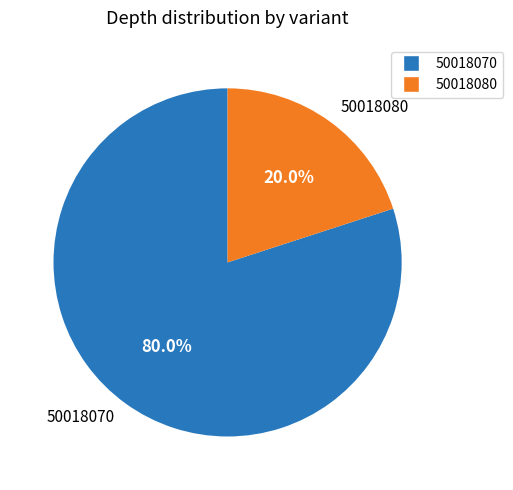

Between 50018080 and 50018070, which is larger?

50018070